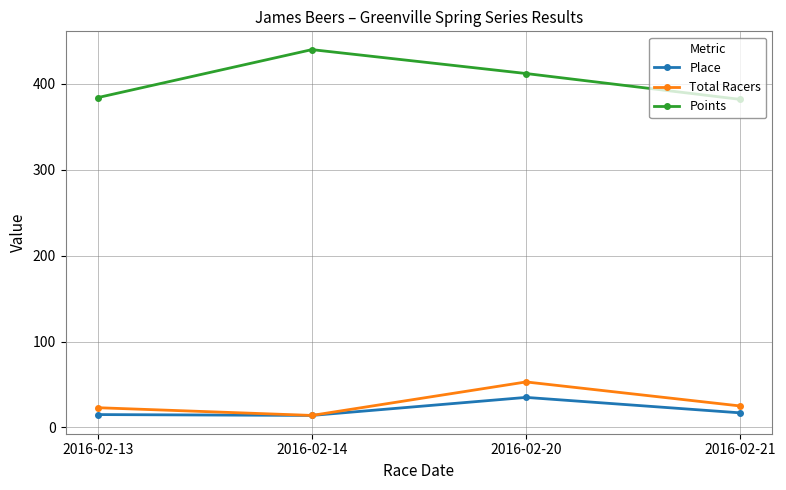

True or false: Total Racers has a value of 25.0 at 2016-02-21.

True